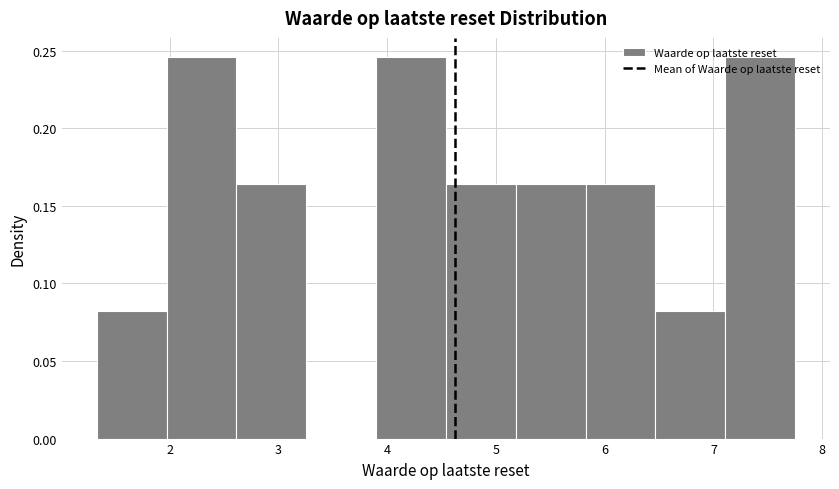

Reading left to right, transcribe this chart: for each bar, give the range it covers on the x-axis and its height. Neither the bar edges nor the heights are printed on the chart, so give them approximately, as read against the axes.

1.3 to 2.0: 0.080
2.0 to 2.6: 0.245
2.6 to 3.3: 0.165
3.3 to 3.9: 0
3.9 to 4.5: 0.245
4.5 to 5.2: 0.165
5.2 to 5.8: 0.165
5.8 to 6.5: 0.165
6.5 to 7.1: 0.080
7.1 to 7.8: 0.245